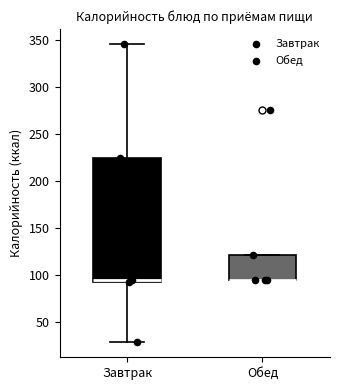

Reading left to right, read every box against the y-axis: the position of its median line, the range the box covers, and the ends of its whiskers. The values are not printed on the chart, so give them approximately, as read against the axis.

Завтрак: median 95, box 90 to 225, whiskers 30 to 345
Обед: median 95 (drawn on the box's lower edge), box 95 to 120, whiskers 95 to 120